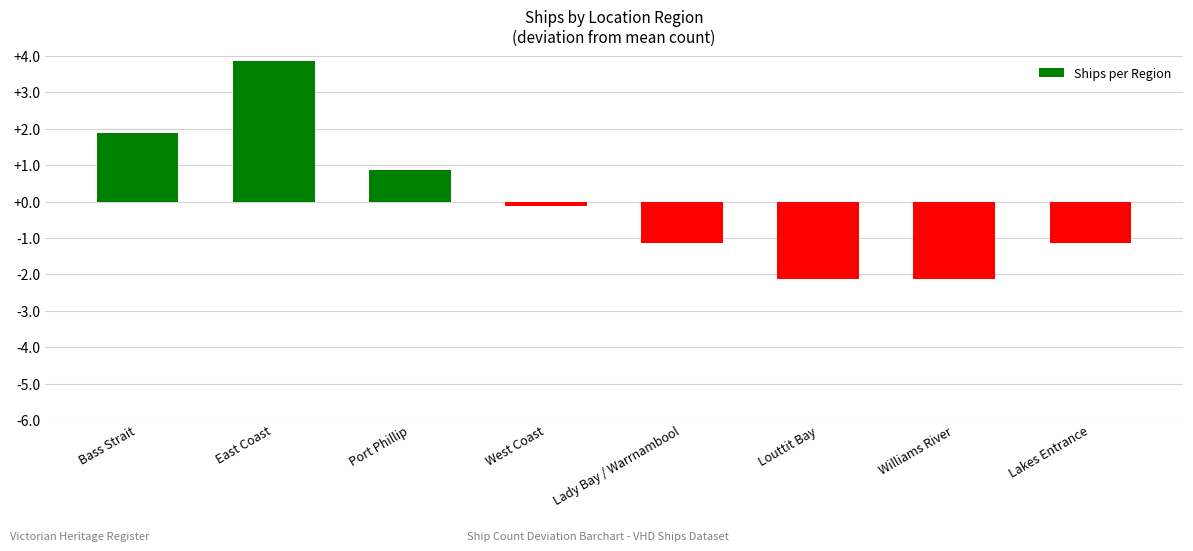

The chart shows a value of -1.3 at Williams River. True or false?

False